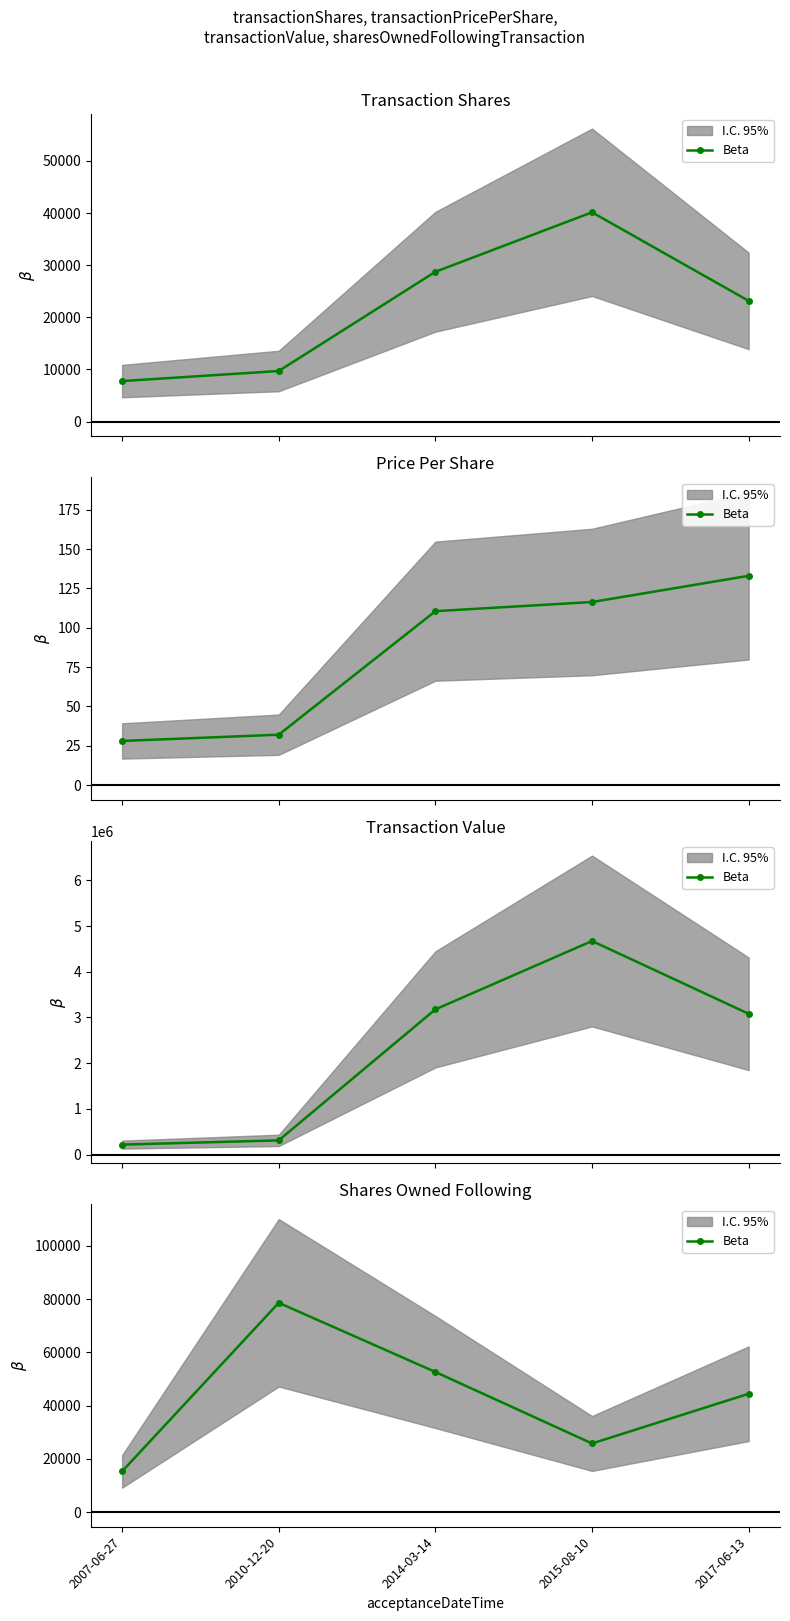

What is the greatest value displayed?

78640